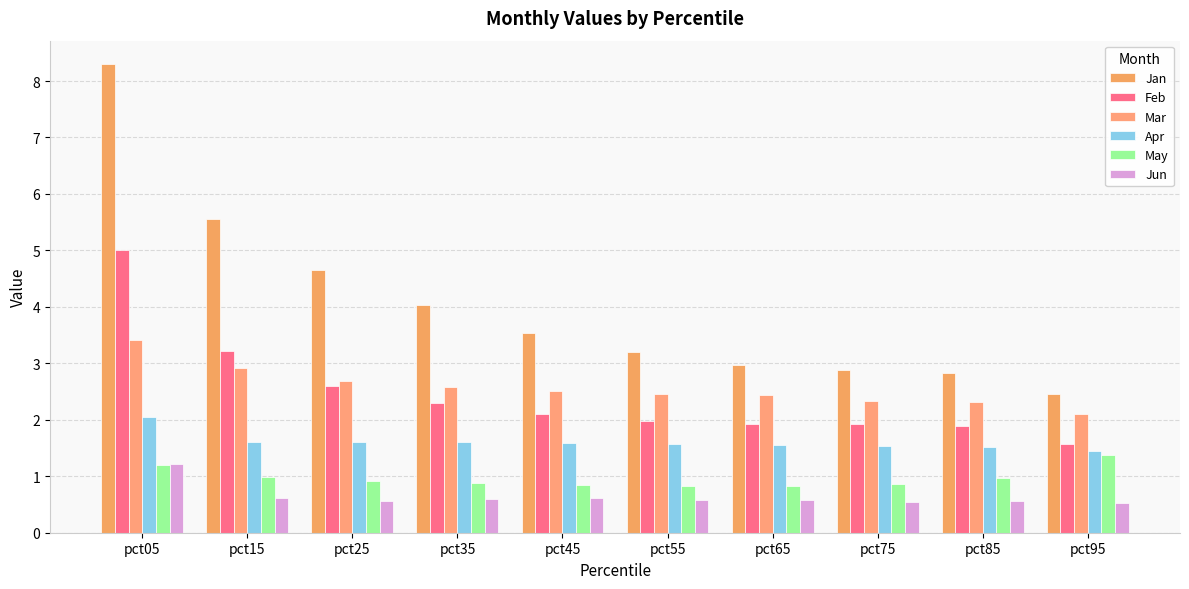

What is the difference between the May values at pct45 and pct15?

0.1